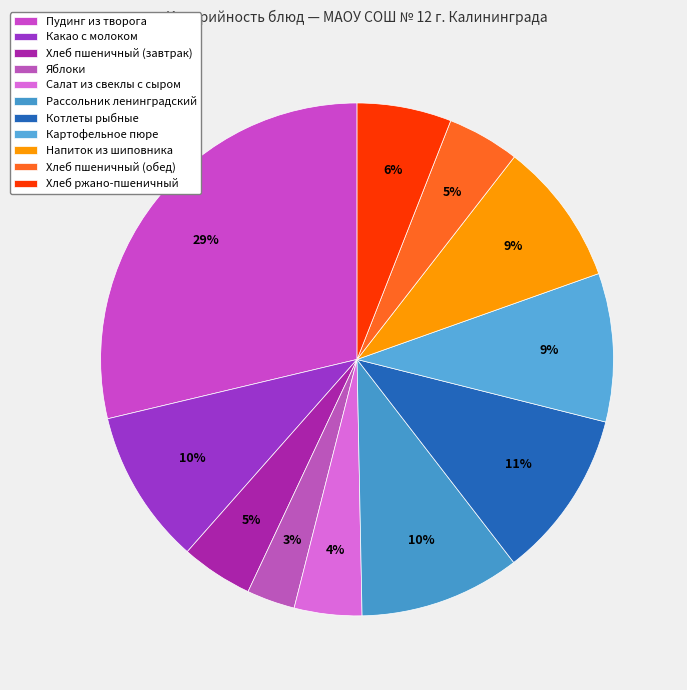

Is it true that Напиток из шиповника is 20% of the pie?

False